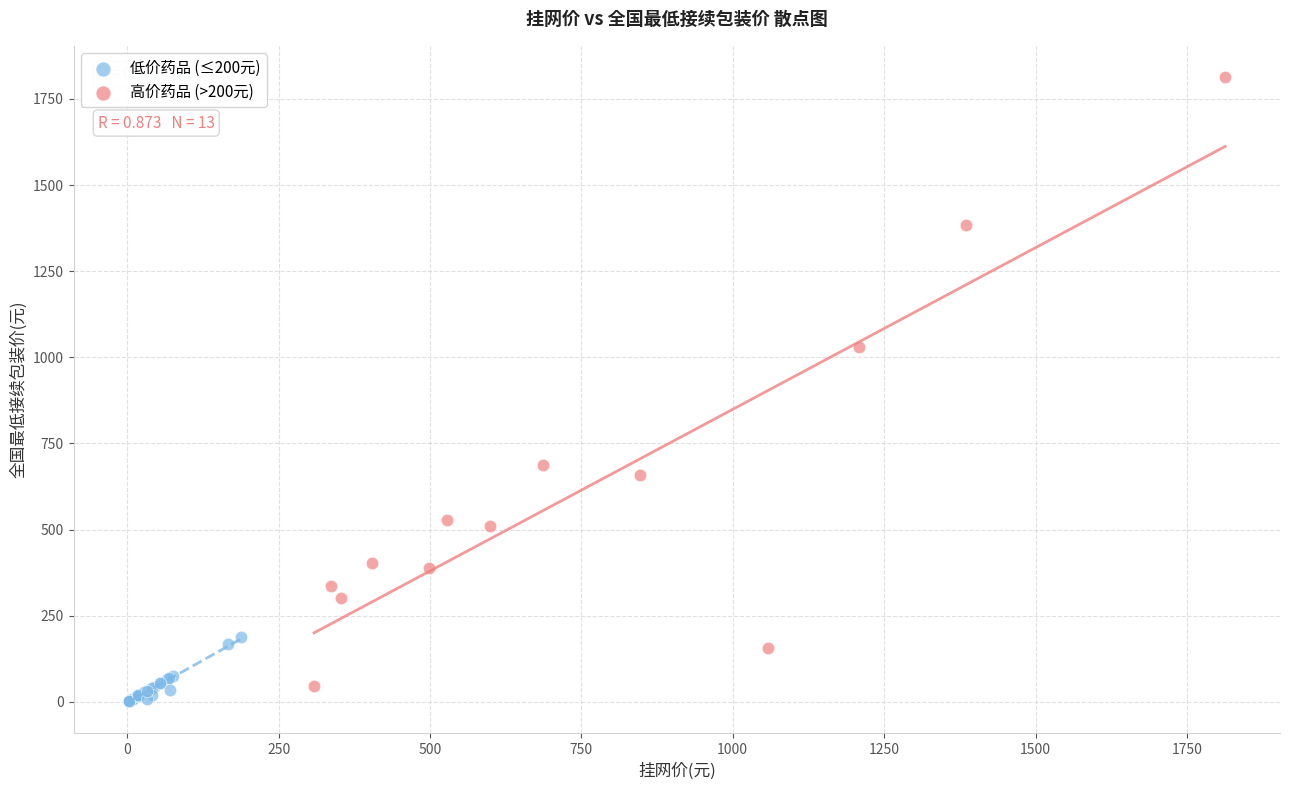

Which series contains the highest Y value?

高价药品 (>200元)